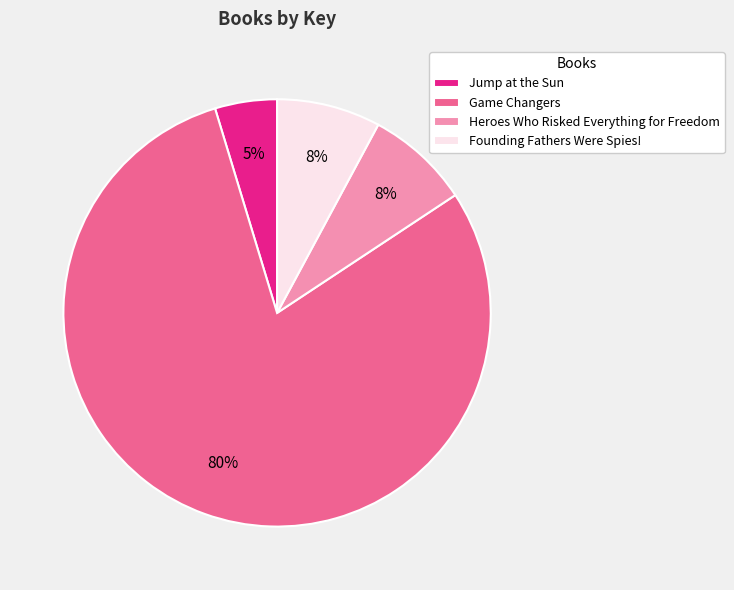

To the nearest percent, what is the average slice percentage?

25%